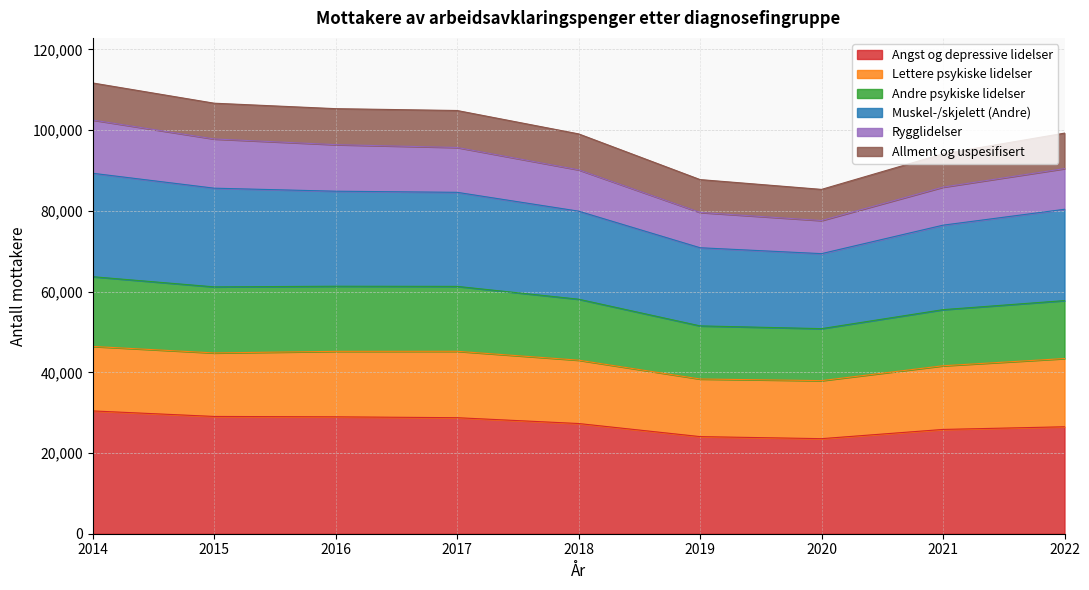

Where is the first local minimum for Andre psykiske lidelser?

2020